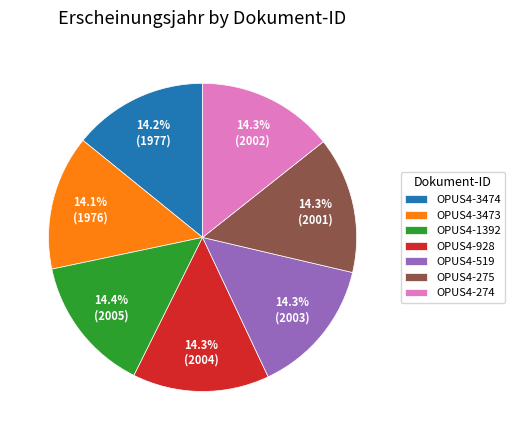

What percentage is NOT represented by OPUS4-3474?

85.8%